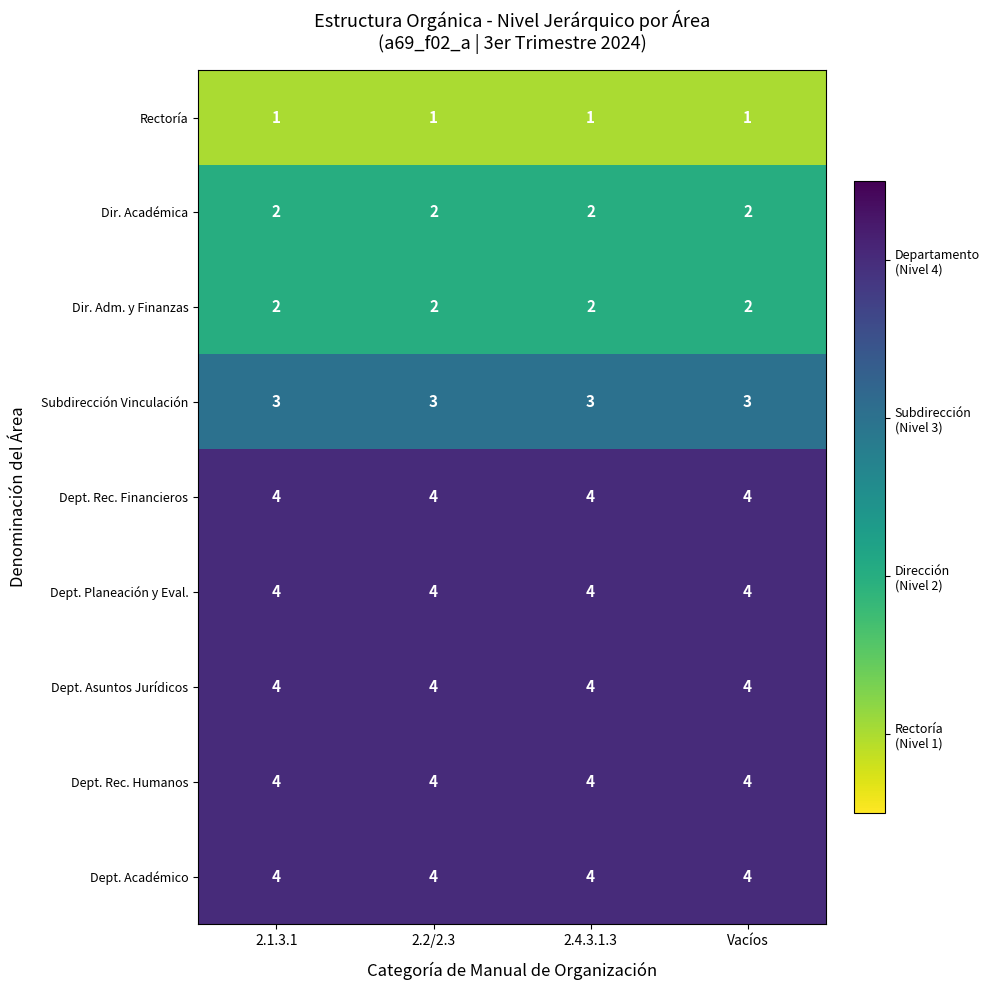

What is the difference between the highest and lowest values at 2.4.3.1.3?

3